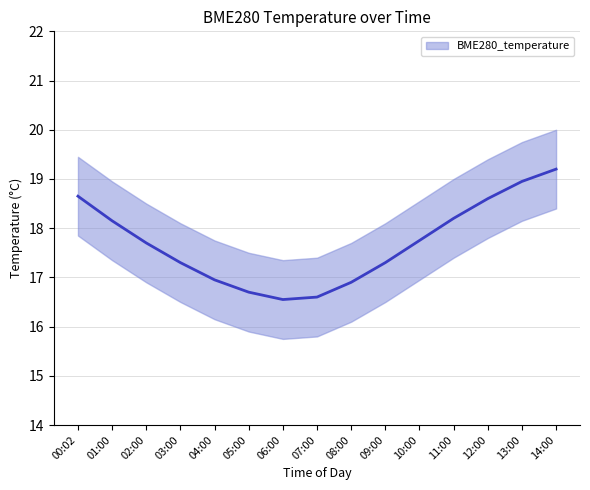

Which has a higher value, 01:00 or 12:00?

12:00